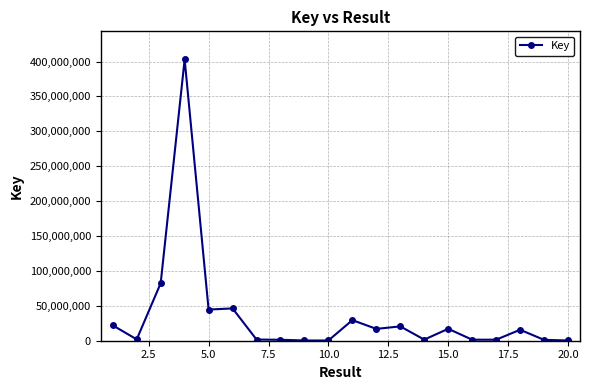

What is the difference between the maximum and minimum values?

402658224